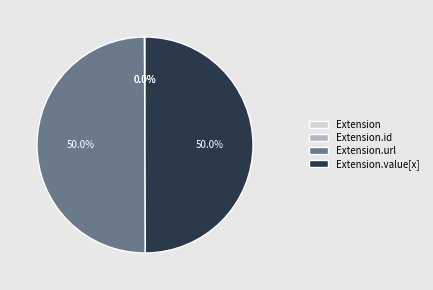

Rank the categories by value from lowest to highest.

Extension, Extension.id, Extension.url, Extension.value[x]